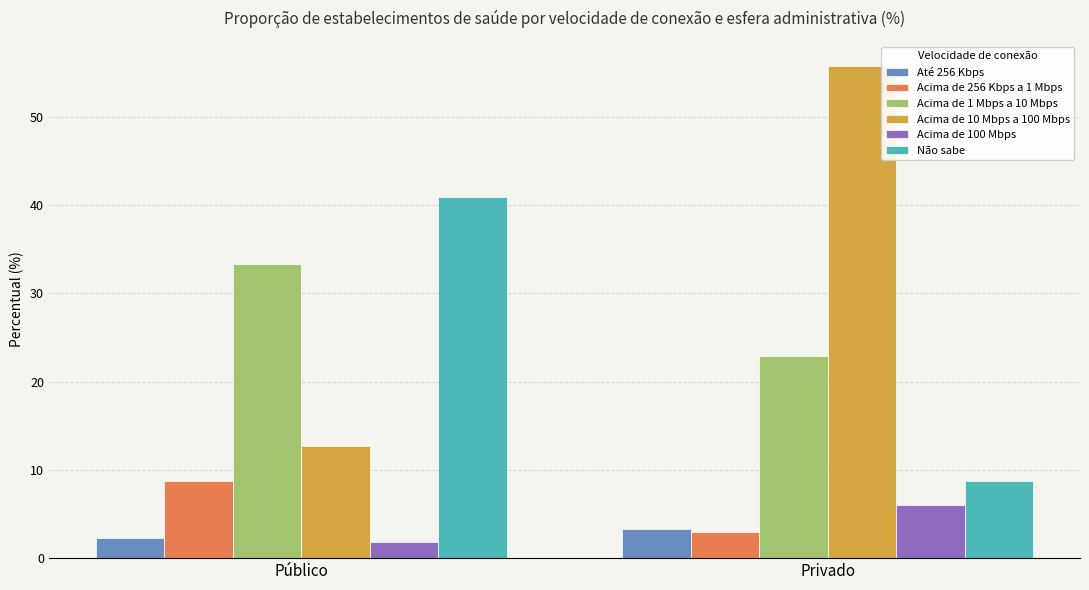

What is the difference between the maximum and minimum values in the Acima de 256 Kbps a 1 Mbps series?

5.7